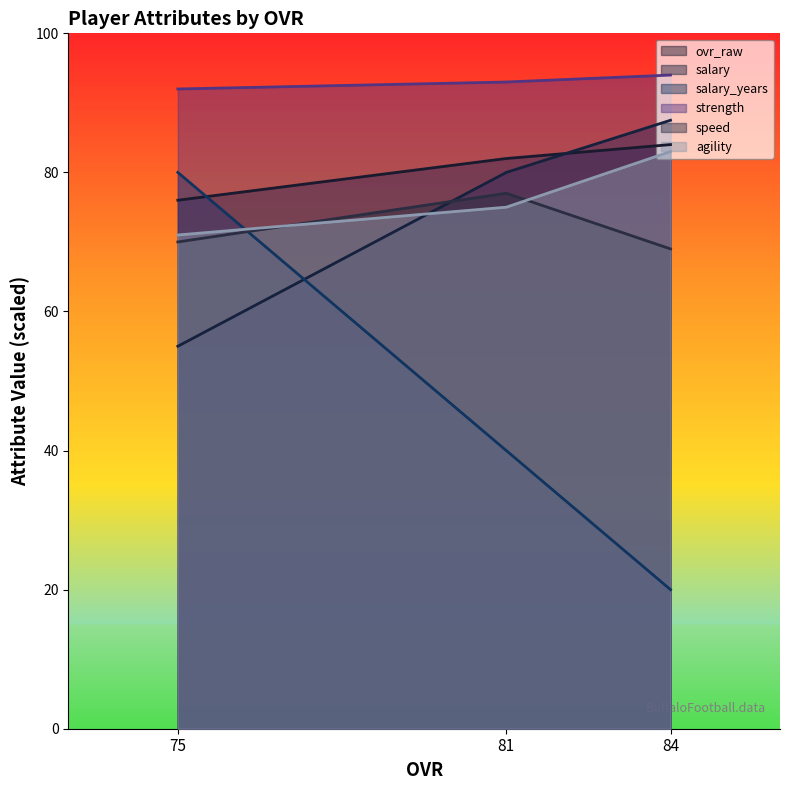

Which series has the widest spread of values?

salary_years